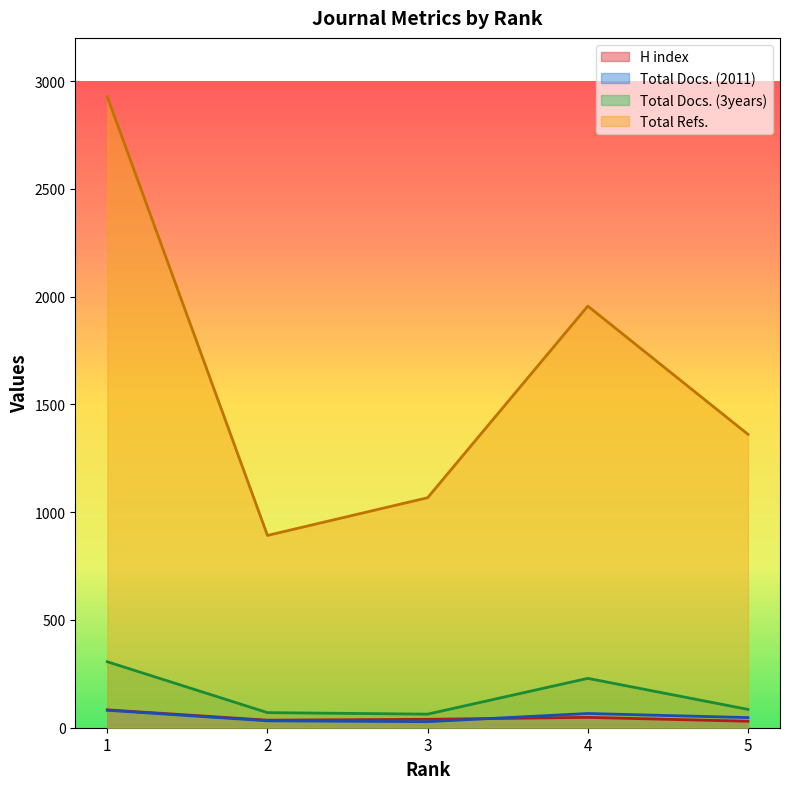

What are all the series names shown in the legend?

H index, Total Docs. (2011), Total Docs. (3years), Total Refs.